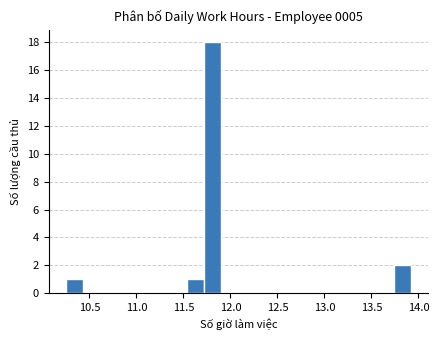

Read against the x-axis, roughly where is the centre of the tallest bar?

11.80